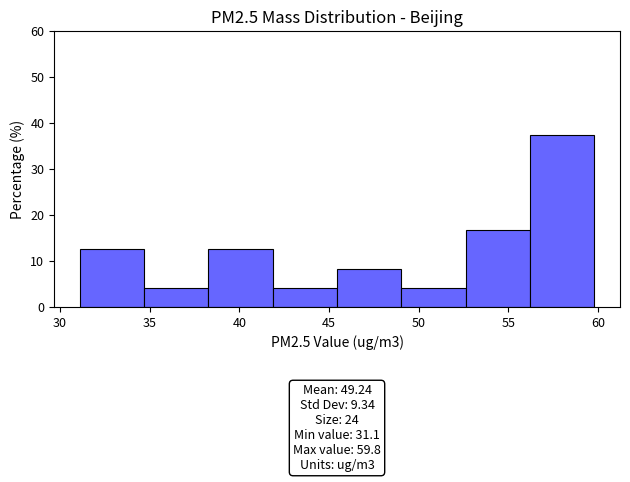

Which range on the x-axis has the tallest bar?

56.0 to 60.0